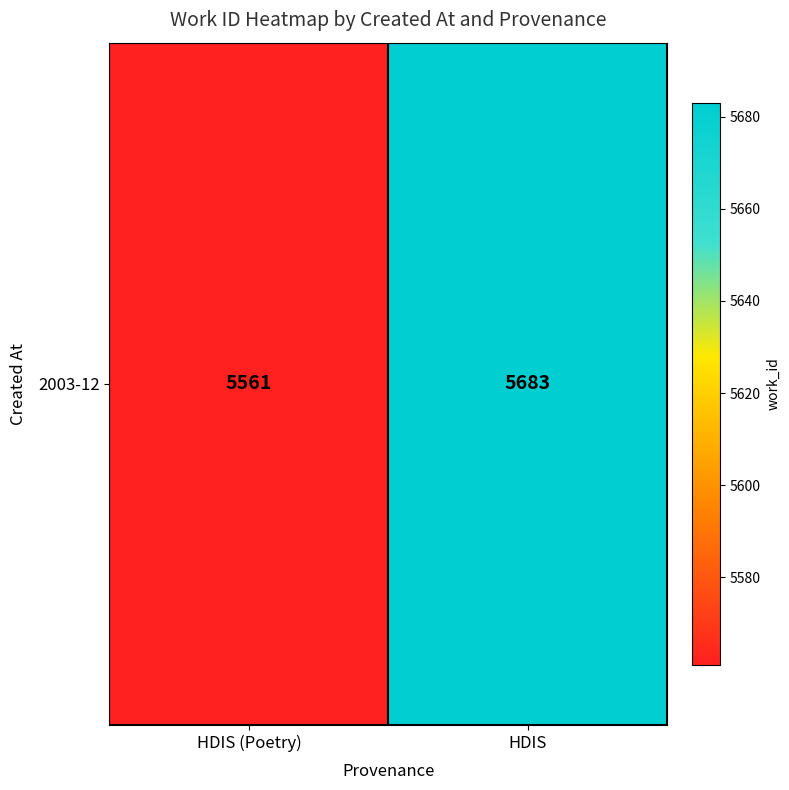

Between HDIS (Poetry) and HDIS, which is larger?

HDIS